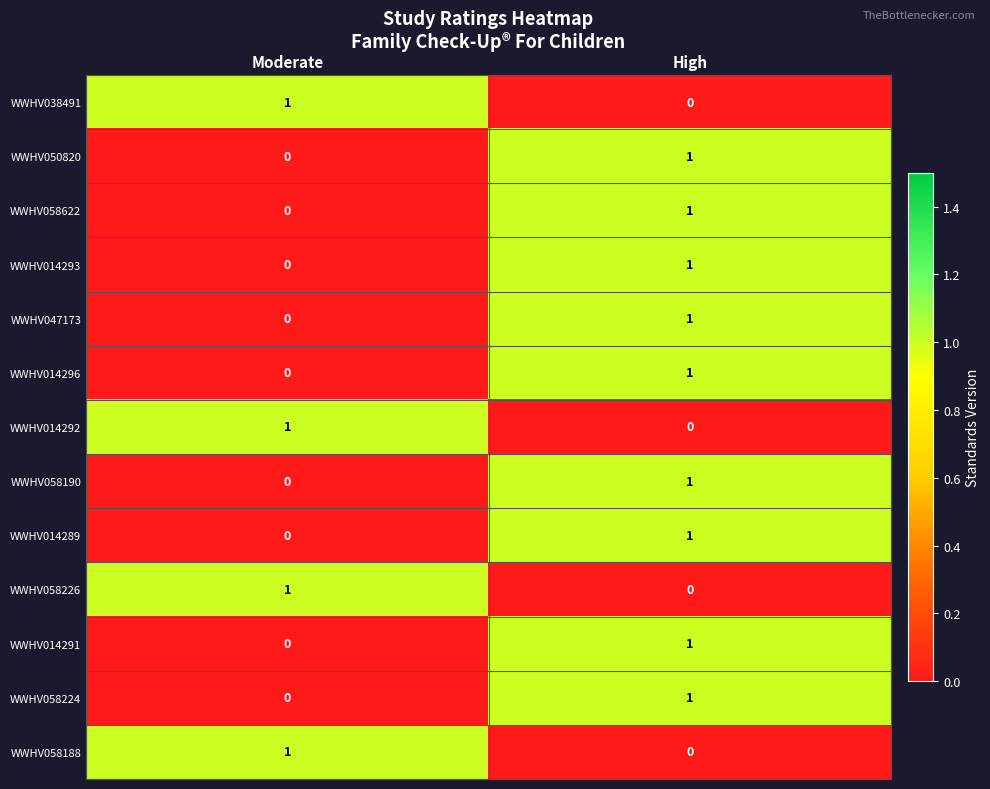

At which label is WWHV014292 closest to 0?

High